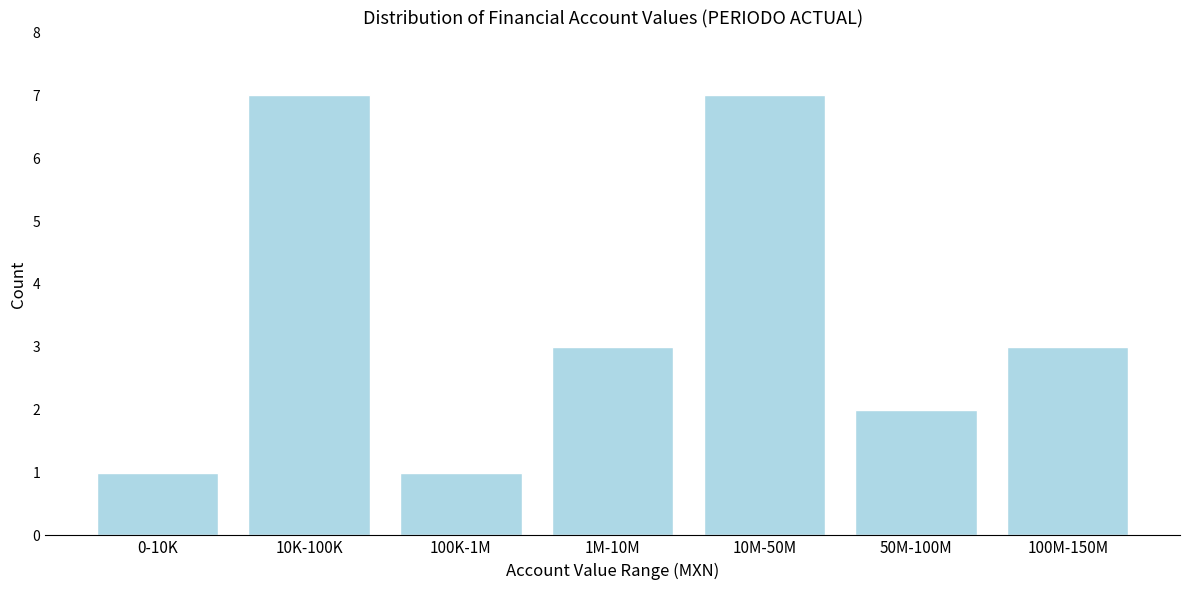

Reading left to right, what are all the values shown in this chart?

1	7	1	3	7	2	3